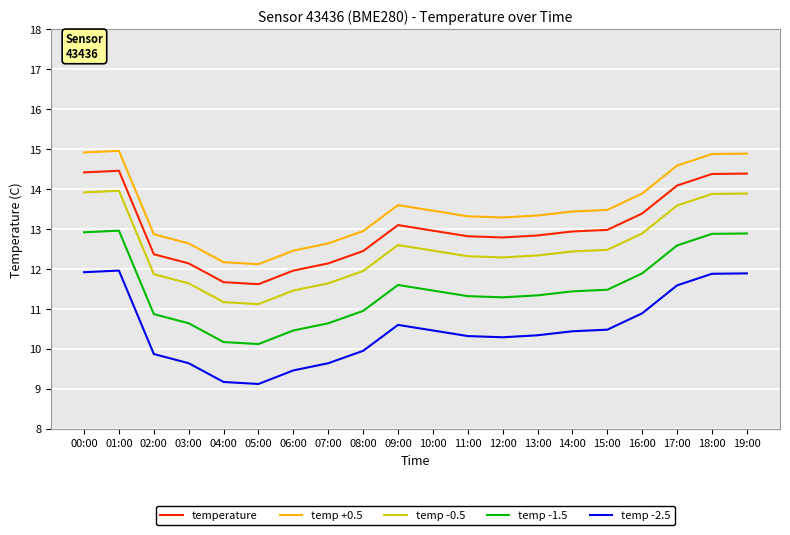

How many values in the temp +0.5 series exceed 13?

13